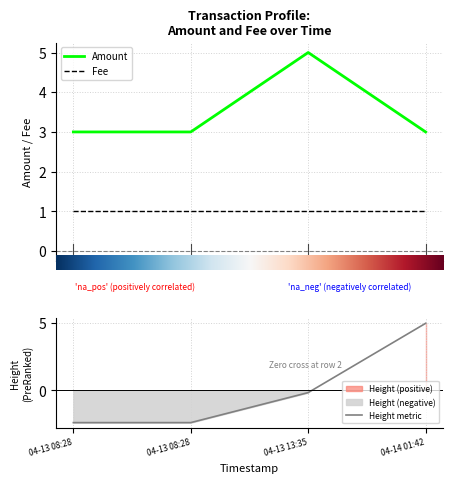

What is the approximate value of Amount at 04-13 08:28?

3.0